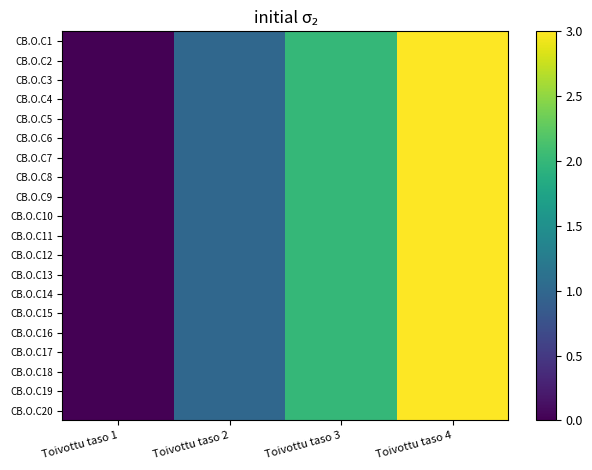

At which category is the sum across all series the highest?

Toivottu taso 4